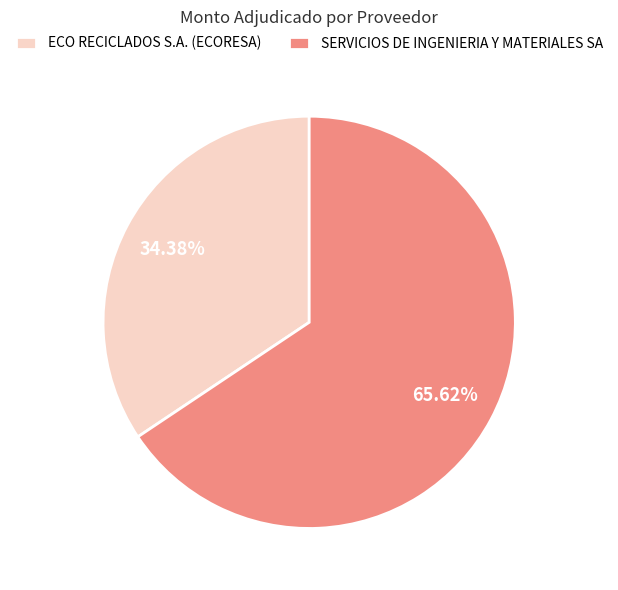

The SERVICIOS DE INGENIERIA Y MATERIALES SA slice represents 66% of the pie. True or false?

True